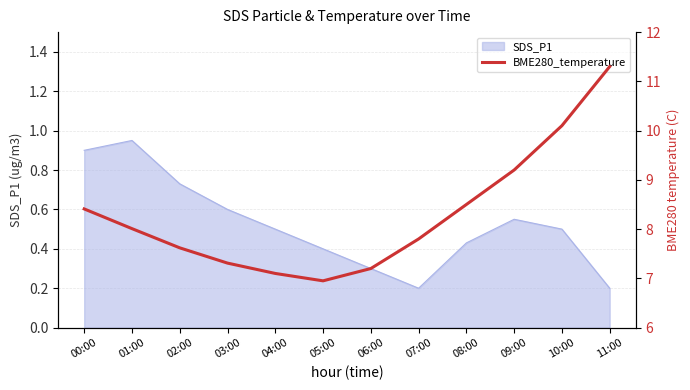

Reading right to left, what are all the values shown in this chart?

11:00=11.3	10:00=10.1	09:00=9.2	08:00=8.5	07:00=7.8	06:00=7.2	05:00=7.0	04:00=7.1	03:00=7.3	02:00=7.6	01:00=8.0	00:00=8.4